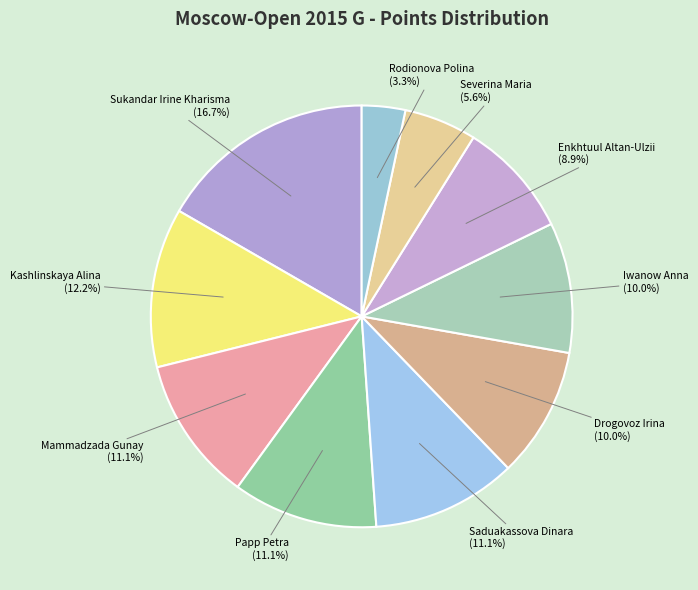

Combined, what portion of the pie is Saduakassova Dinara and Rodionova Polina?

14.4%